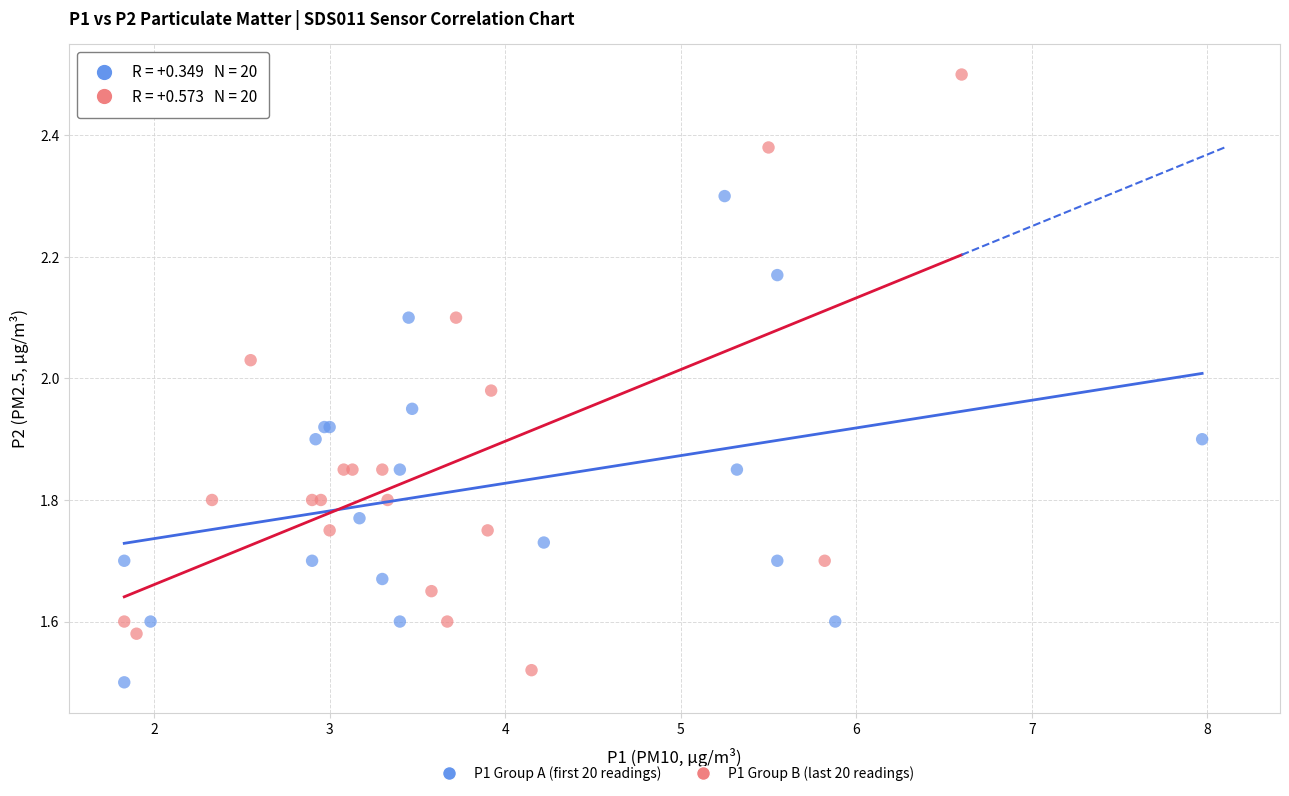

What are all the series names shown in the legend?

P1 Group A (first 20 readings), P1 Group B (last 20 readings)